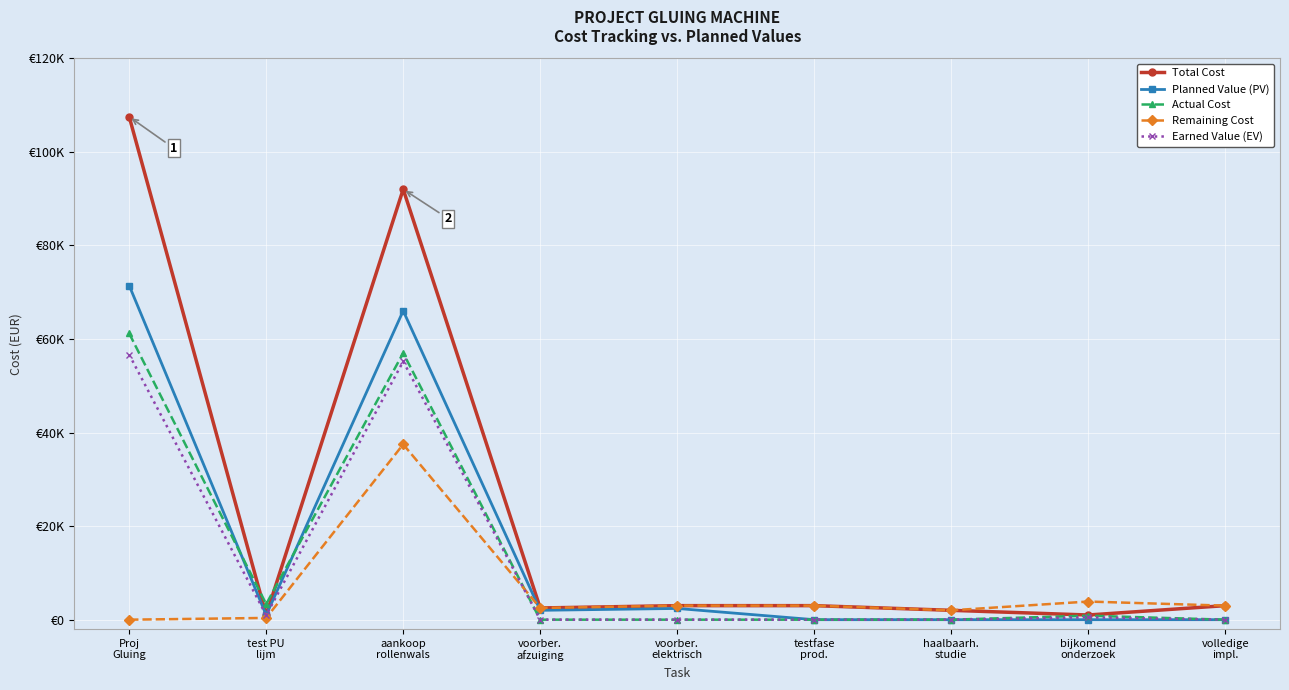

What is the difference between the Actual Cost values at bijkomend
onderzoek and aankoop
rollenwals?

56150.0